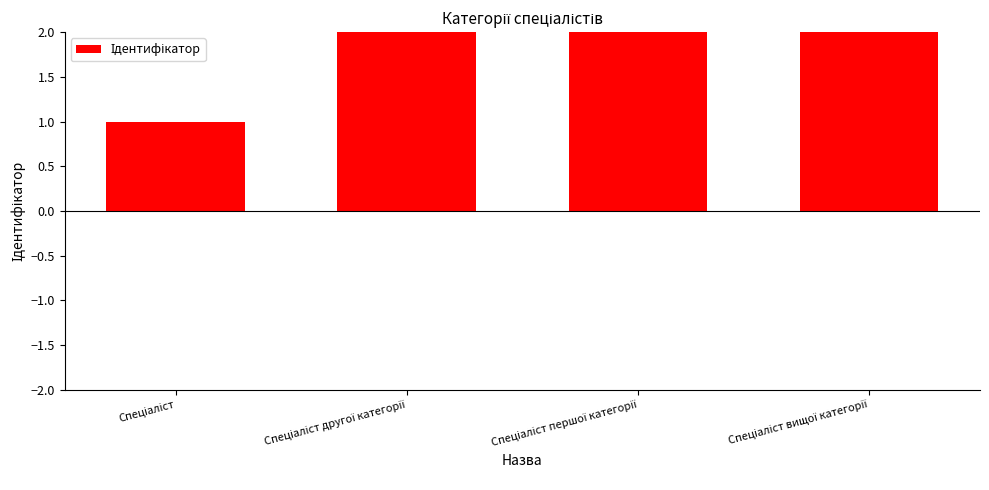

Reading left to right, what are all the values shown in this chart?

1	2	3	4